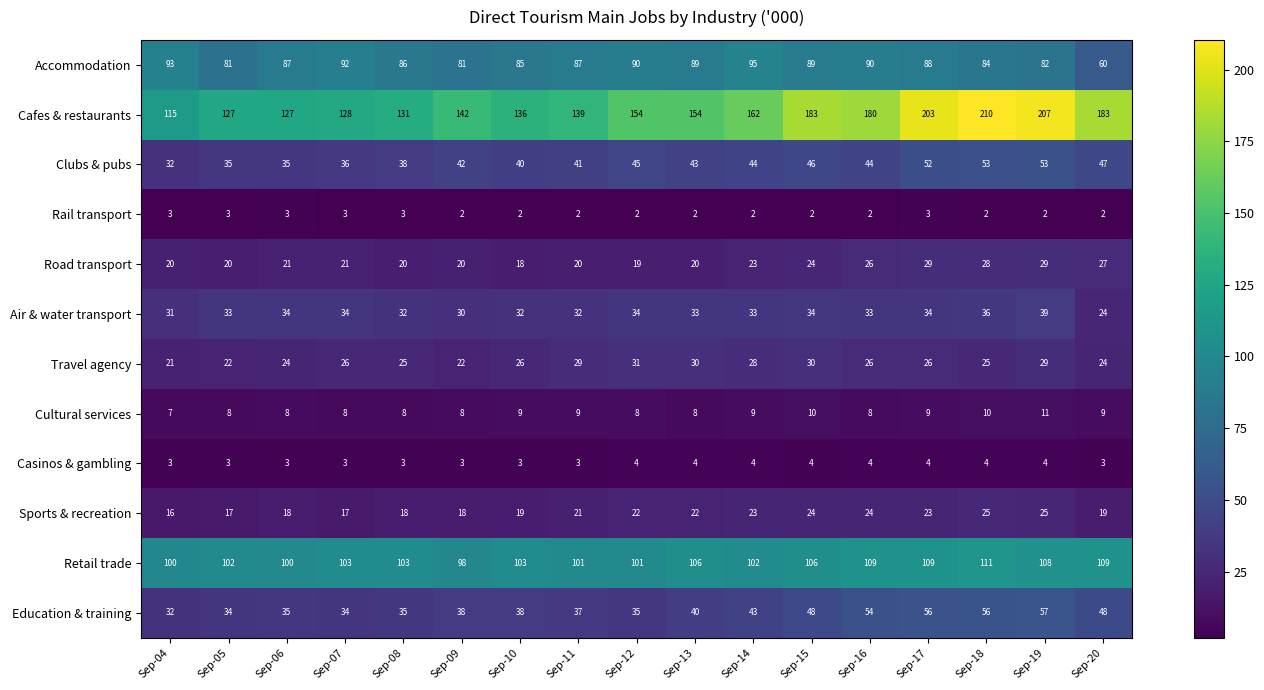

Count the Cultural services values in the range 8 to 9.

13